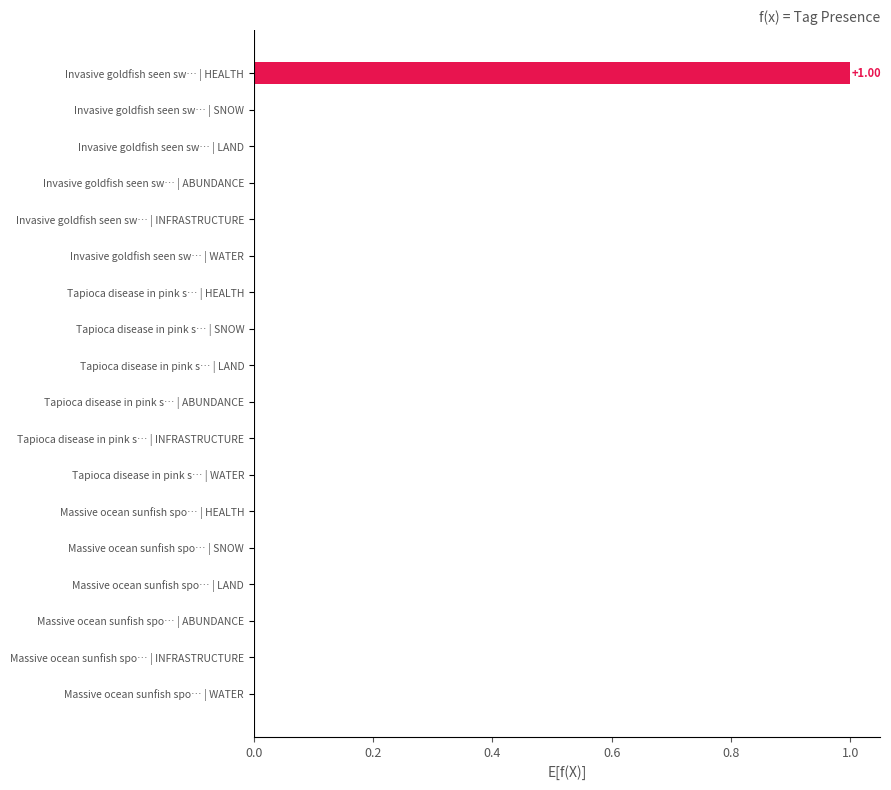

Which label corresponds to the largest value in the chart?

Invasive goldfish seen sw… | HEALTH